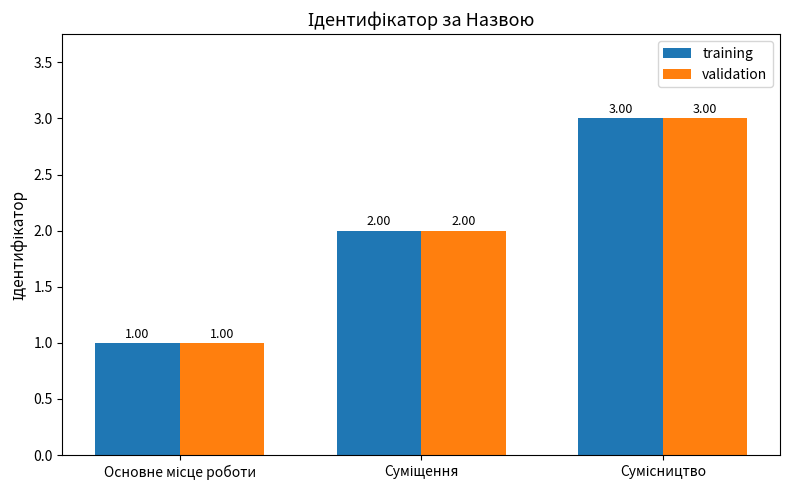

What are all the series names shown in the legend?

training, validation